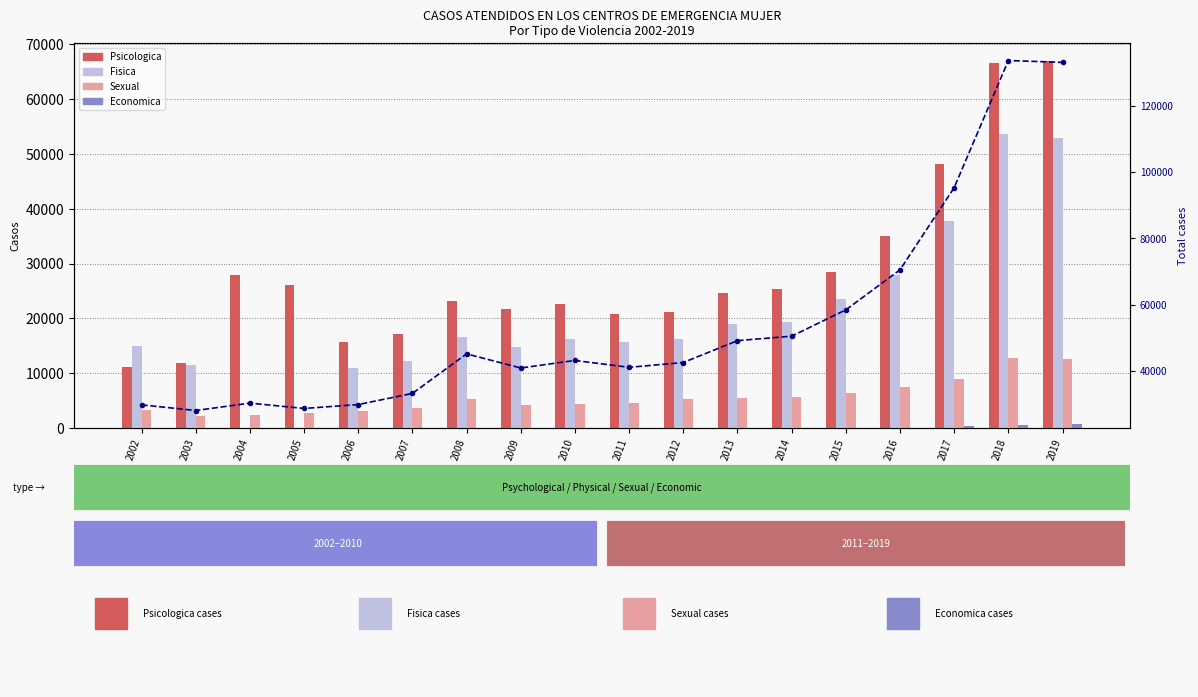

What is the average value of the Total series?

54629